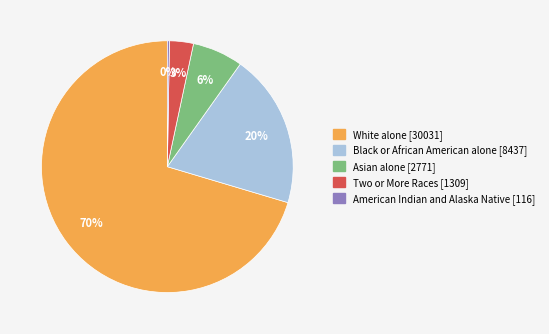

Which category accounts for the majority?

White alone [30031]